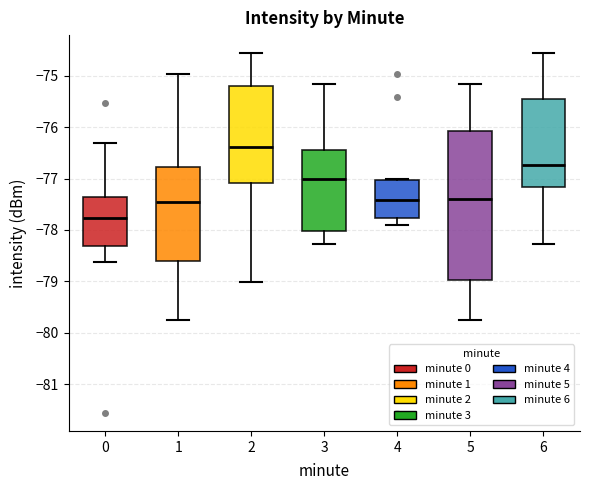

Reading left to right, transcribe this box plot: for each box, give where its median line is, the range the box spans, and where its two whiskers end, as read against the y-axis. The values are not printed on the chart, so give them approximately, as read against the axis.

0: median -77.8, box -78.3 to -77.3, whiskers -78.6 to -76.3
1: median -77.5, box -78.6 to -76.8, whiskers -79.8 to -75.0
2: median -76.4, box -77.1 to -75.2, whiskers -79.0 to -74.6
3: median -77.0, box -78.0 to -76.4, whiskers -78.3 to -75.2
4: median -77.4, box -77.8 to -77.0, whiskers -77.9 to -77.0
5: median -77.4, box -79.0 to -76.1, whiskers -79.8 to -75.2
6: median -76.7, box -77.2 to -75.5, whiskers -78.3 to -74.6